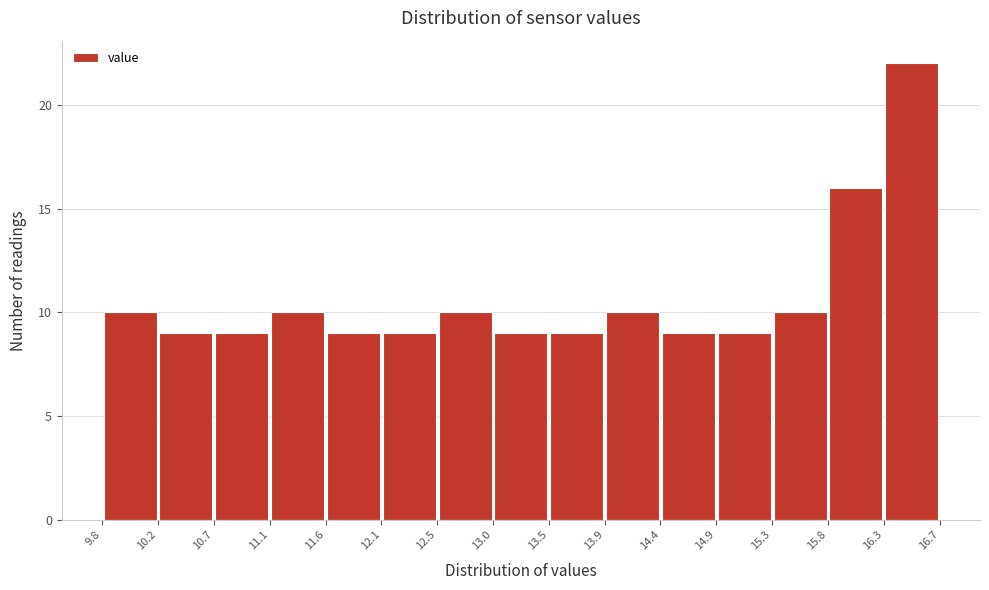

Reading left to right, list every bar in this chart as the range it spans on the x-axis followed by its height. The values are not printed on the chart, so give them approximately, as read against the axis.

9.8 to 10.2: 10
10.2 to 10.7: 9
10.7 to 11.1: 9
11.1 to 11.6: 10
11.6 to 12.1: 9
12.1 to 12.5: 9
12.5 to 13.0: 10
13.0 to 13.5: 9
13.5 to 13.9: 9
13.9 to 14.4: 10
14.4 to 14.9: 9
14.9 to 15.3: 9
15.3 to 15.8: 10
15.8 to 16.3: 16
16.3 to 16.7: 22